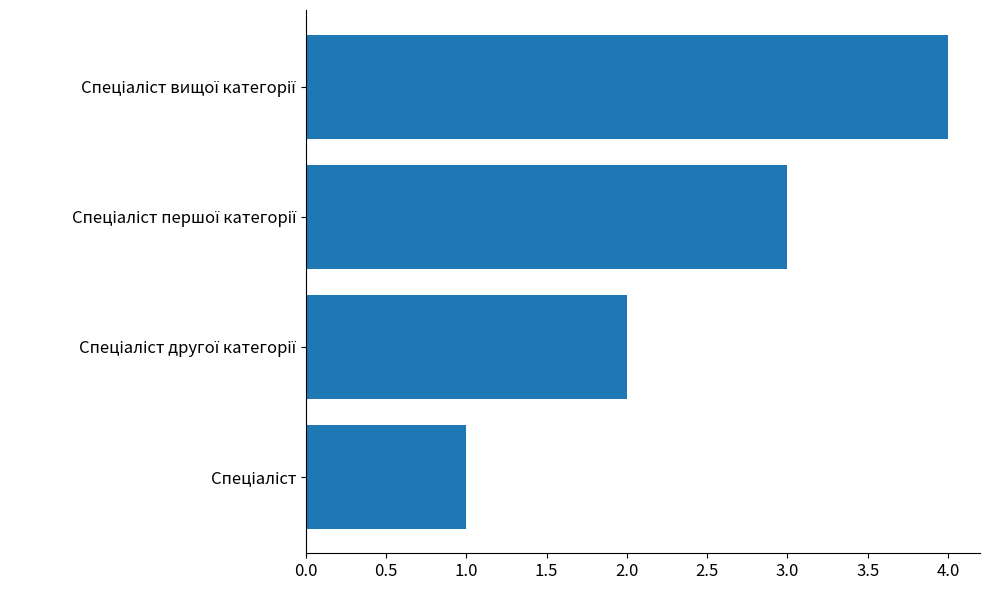

What is the greatest value displayed?

4